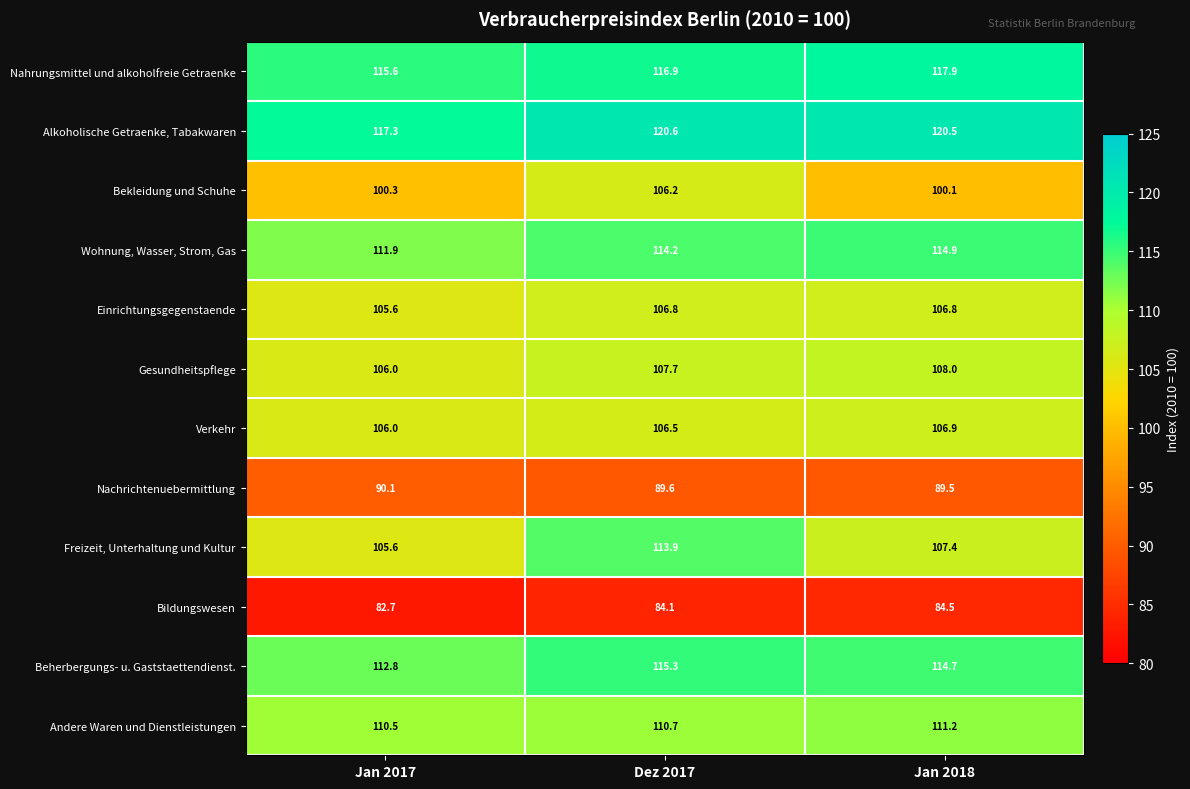

What value does the Nachrichtenuebermittlung series have at Jan 2017?

90.1